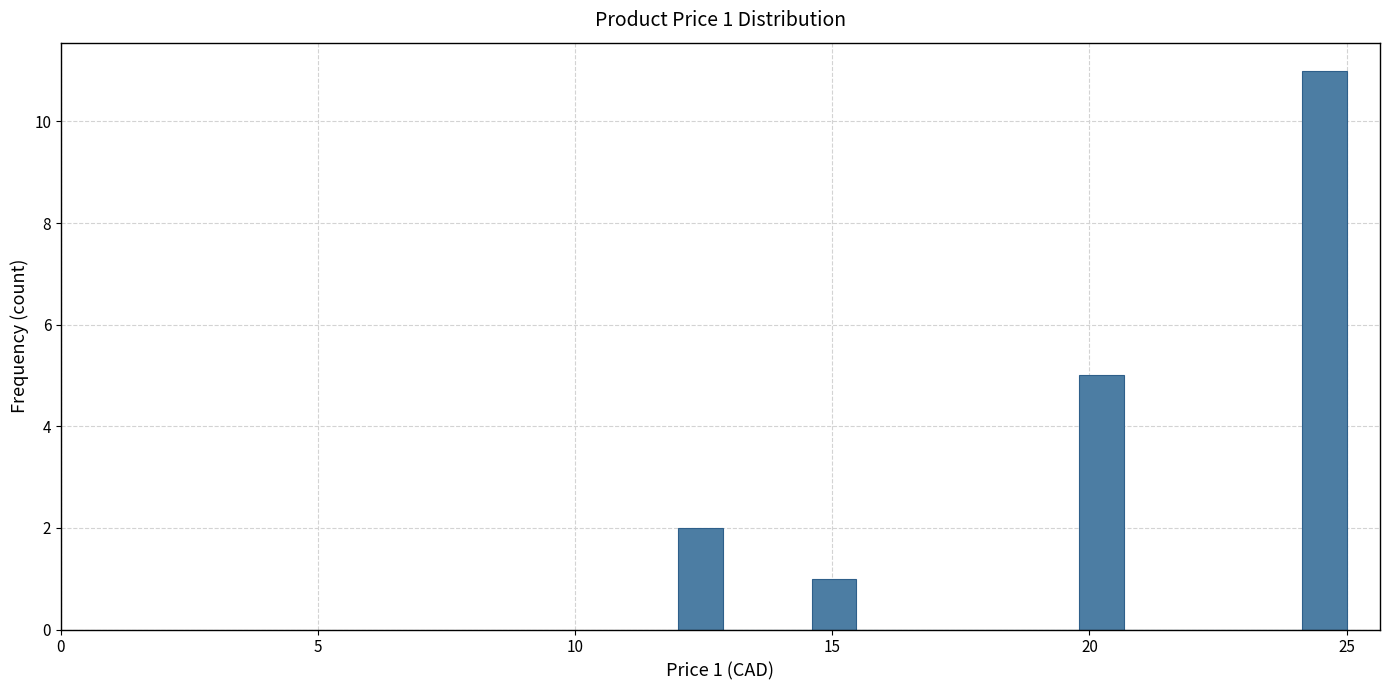

Read against the x-axis, roughly where is the centre of the tallest bar?

24.5